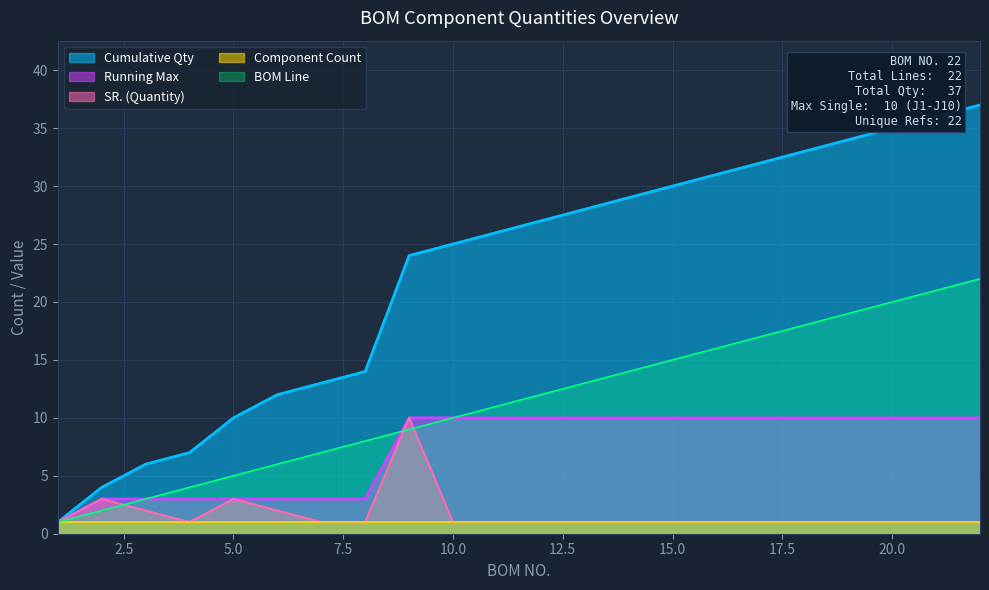

What is the sum of the Cumulative Qty values at 11 and 22?

63